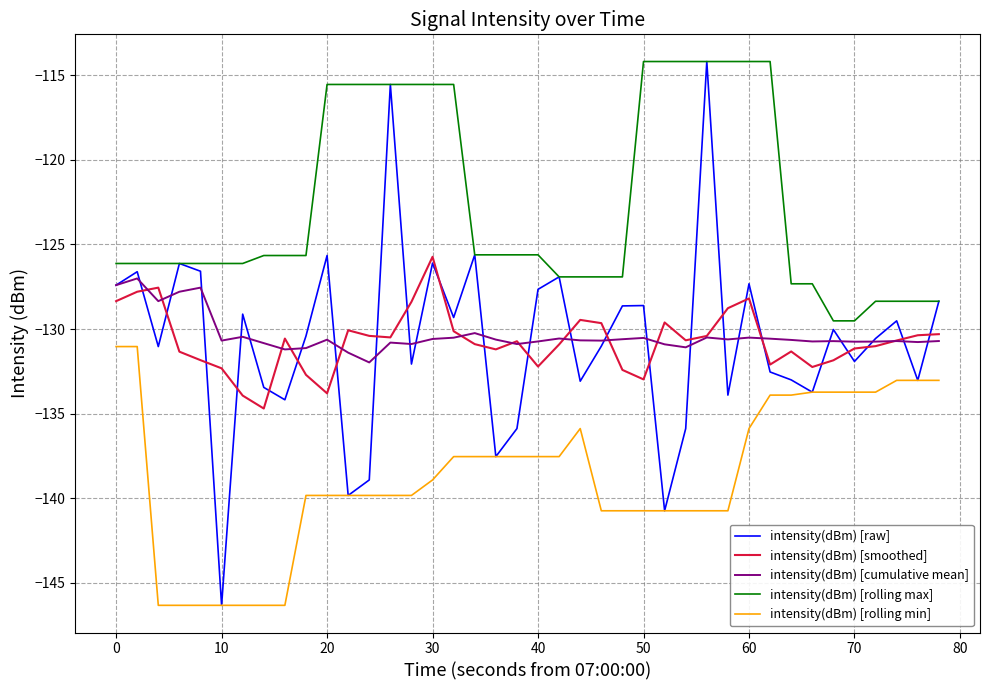

How many times do intensity(dBm) [raw] and intensity(dBm) [smoothed] cross each other?

24